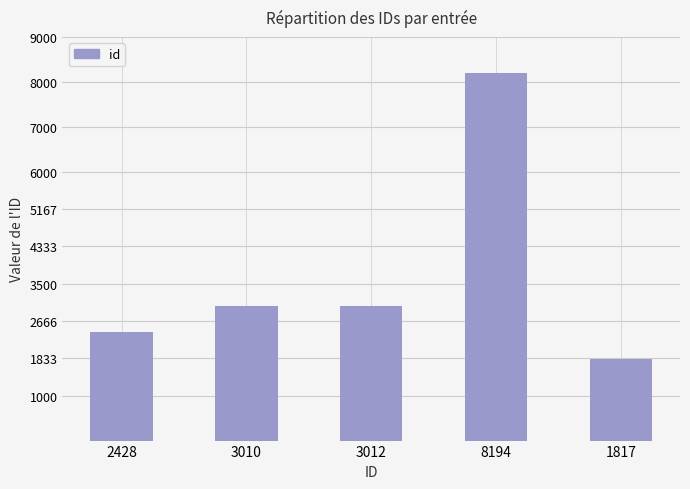

What is the label of the 4th bar from the left?

8194